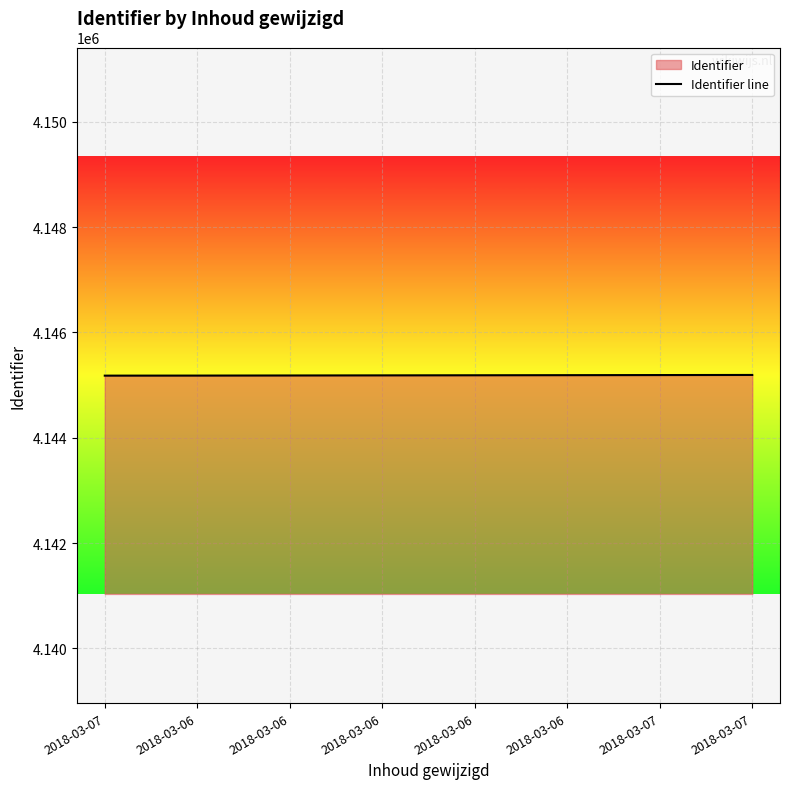

Does the chart display data point markers on the line(s)?

No